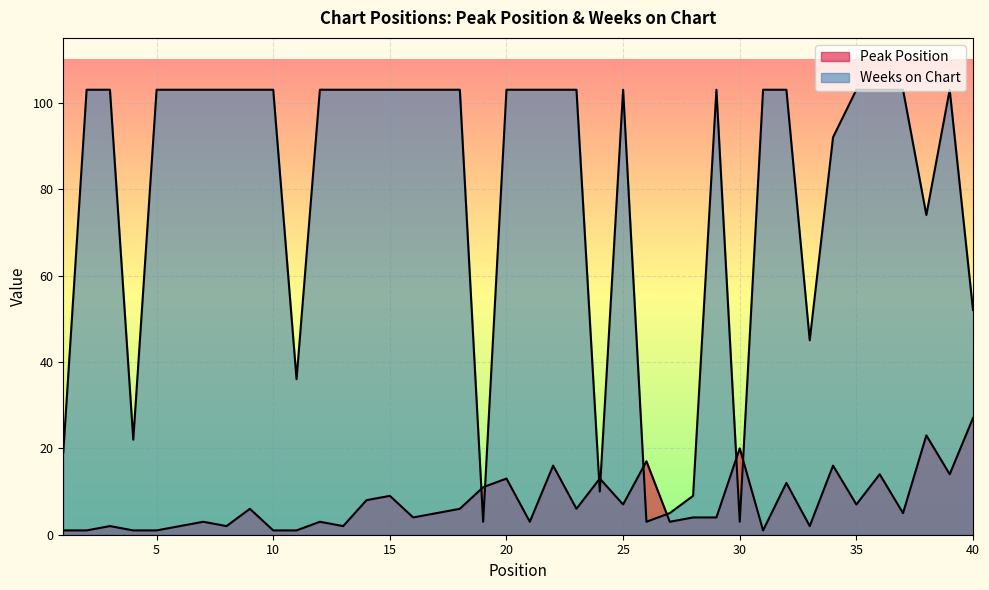

Which category has the highest value across all series?

2